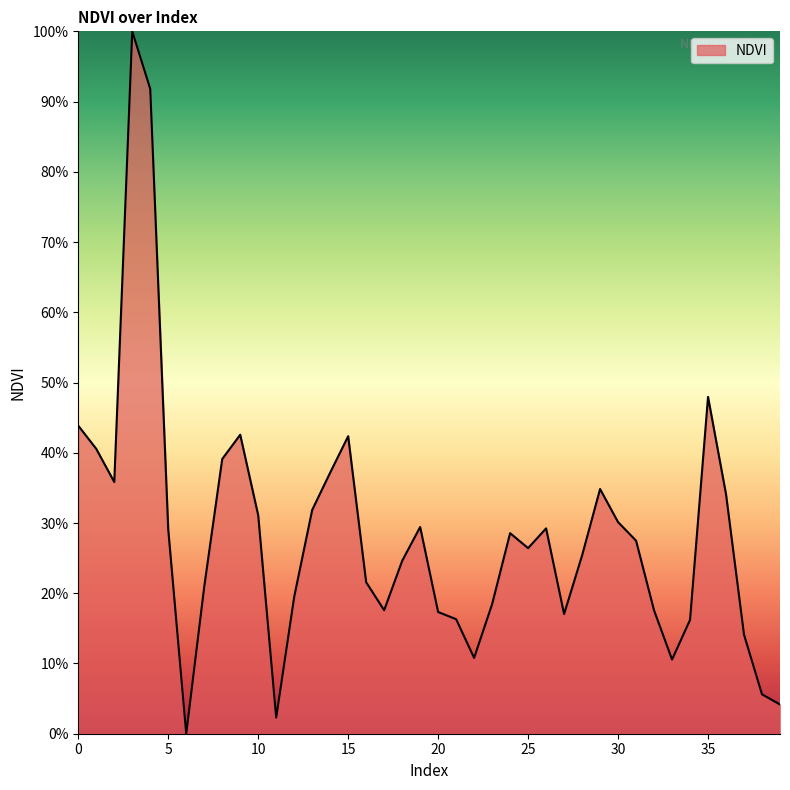

True or false: there are more than 1 points higher than both neighbors.

True